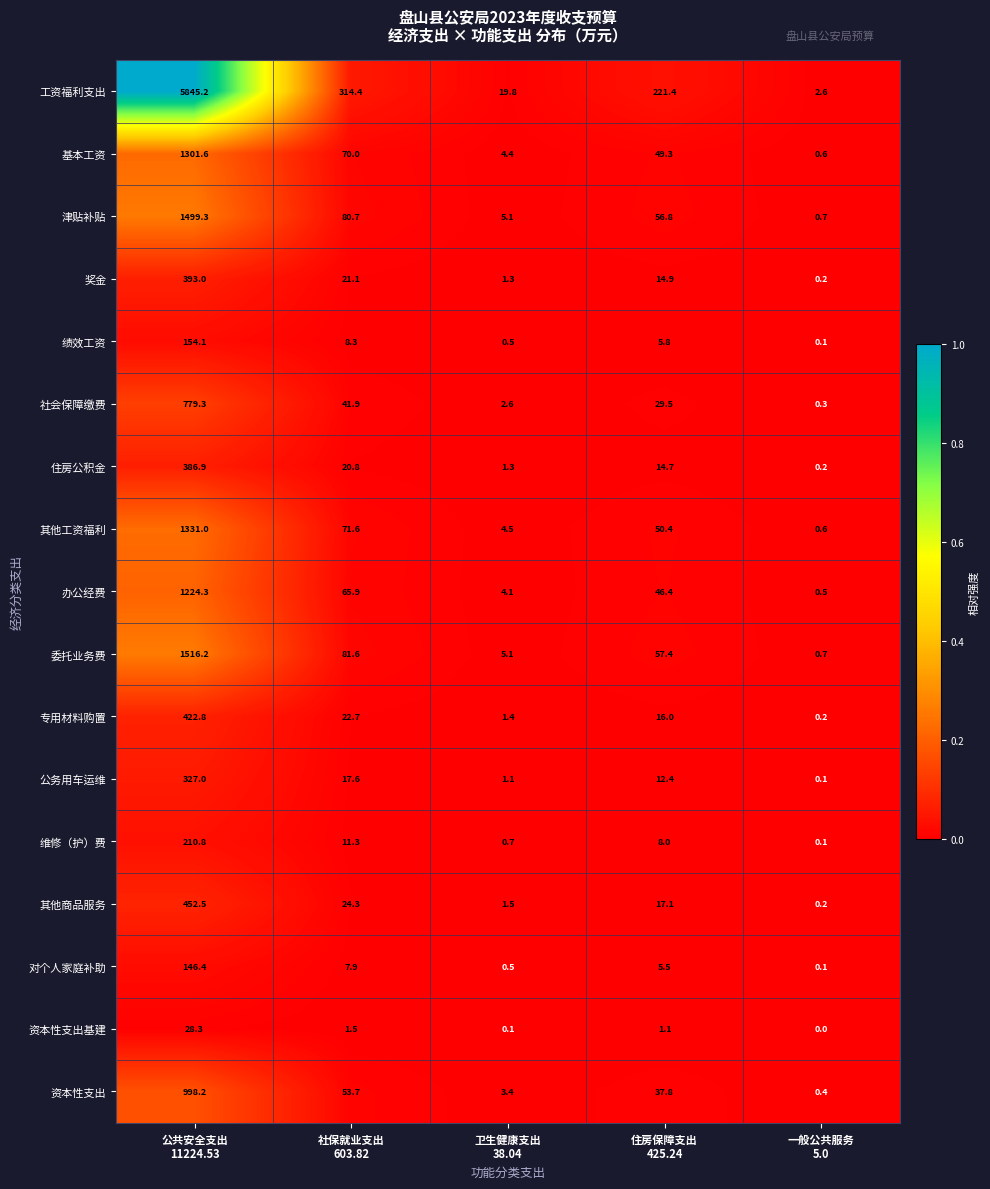

What is the average value of the 办公经费 series?

268.2